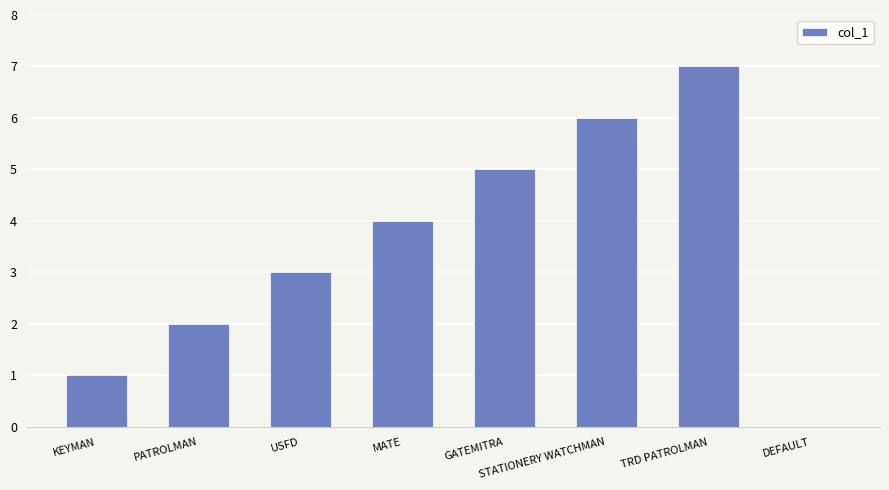

Between PATROLMAN and TRD PATROLMAN, which is larger?

TRD PATROLMAN